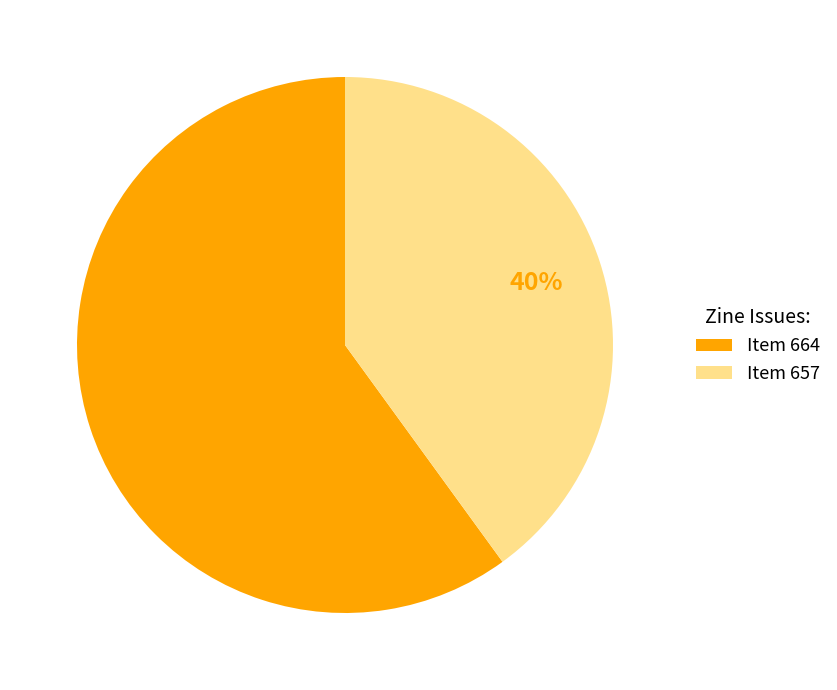

Which has a higher value, Item 664 or Item 657?

Item 664